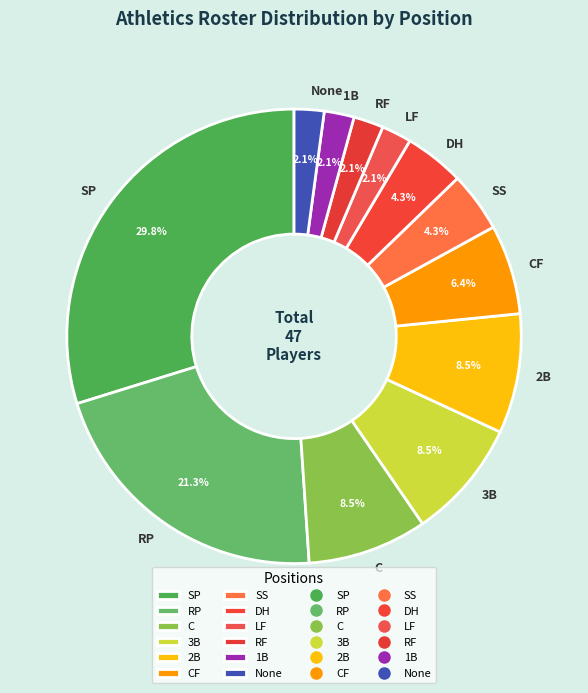

Does any single category account for the majority?

No